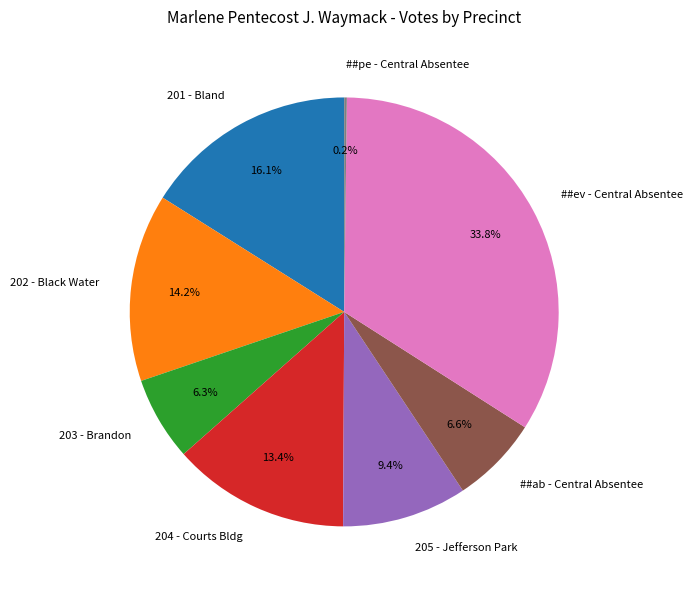

Which has a higher value, ##ev - Central Absentee or ##ab - Central Absentee?

##ev - Central Absentee